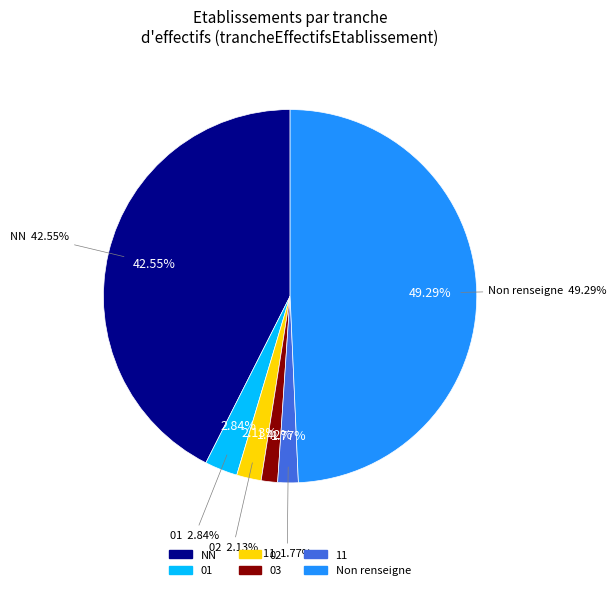

The  slice represents 55% of the pie. True or false?

False